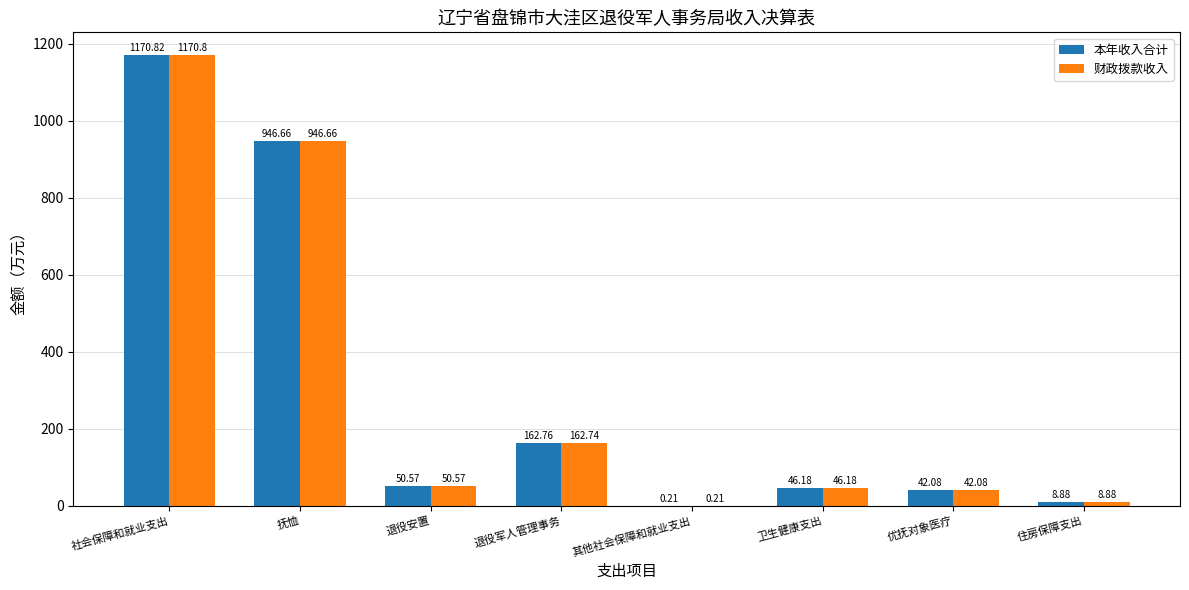

Which label corresponds to the largest value in the chart?

社会保障和就业支出